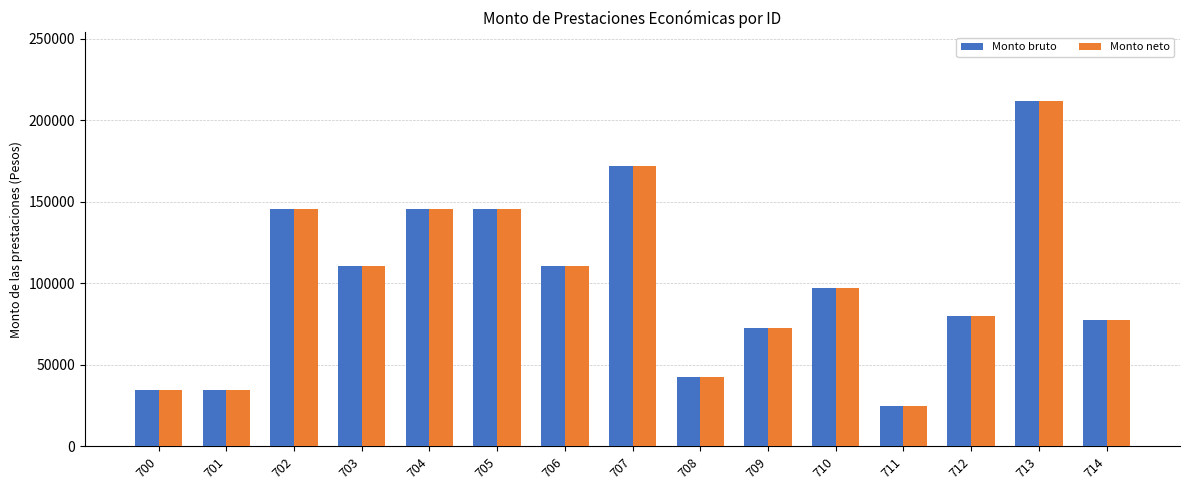

How many bars are there in total?

30